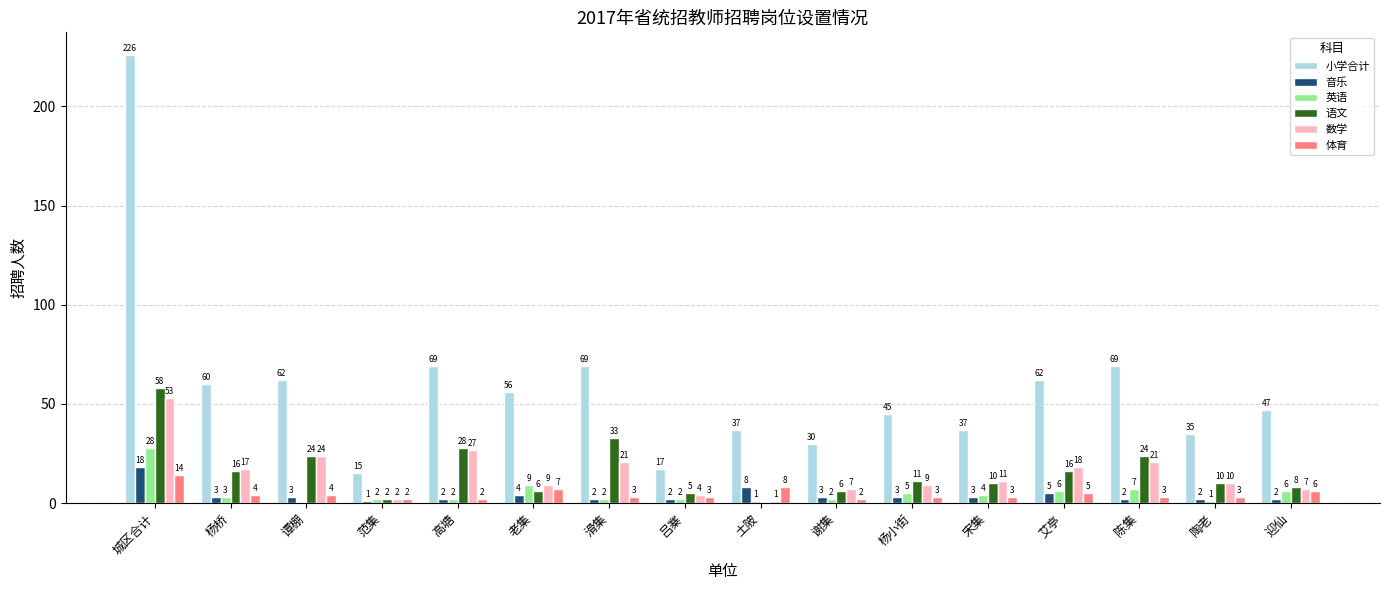

Where does the 音乐 series first go above 3?

城区合计